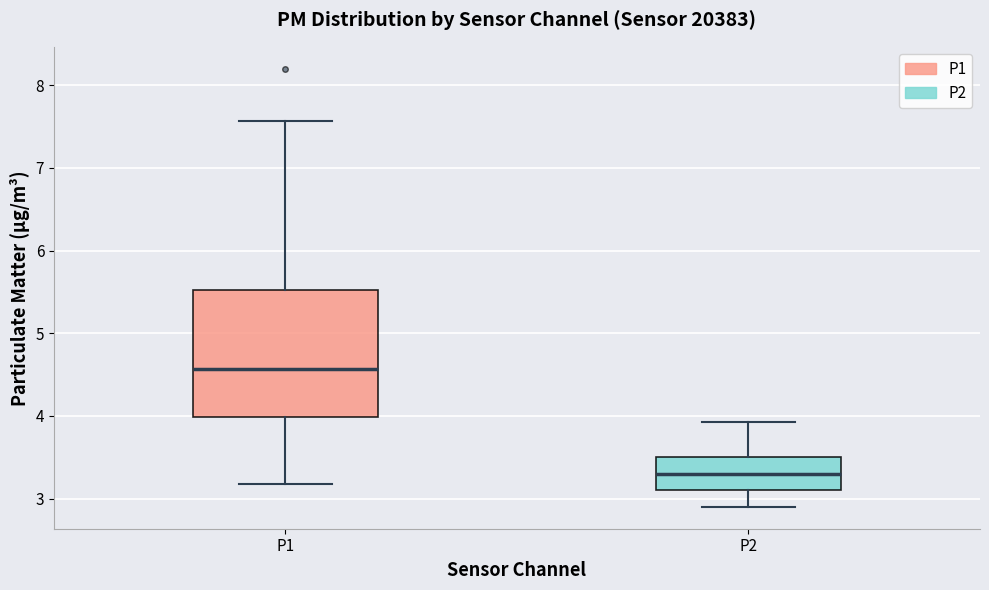

Reading left to right, read every box against the y-axis: the position of its median line, the range the box covers, and the ends of its whiskers. The values are not printed on the chart, so give them approximately, as read against the axis.

P1: median 4.6, box 4.0 to 5.5, whiskers 3.2 to 7.6
P2: median 3.3, box 3.1 to 3.5, whiskers 2.9 to 3.9